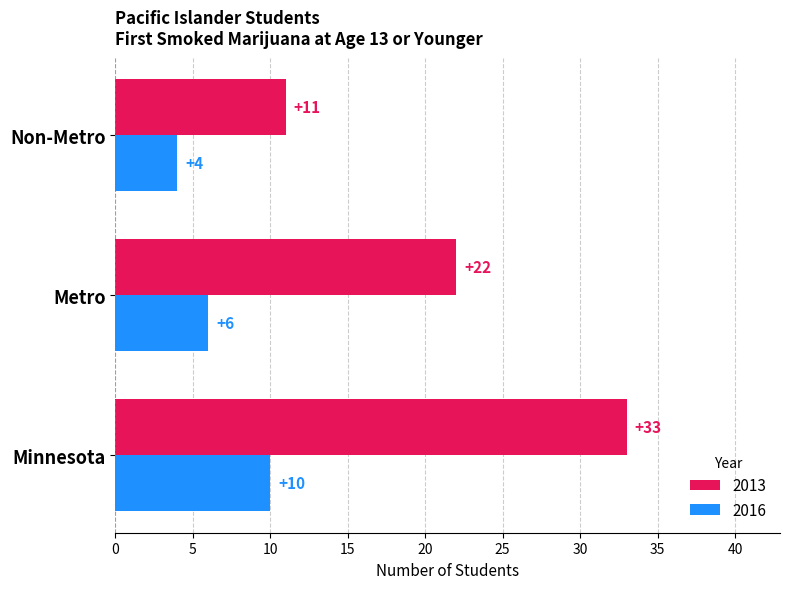

What is the sum of all 2013 values?

66